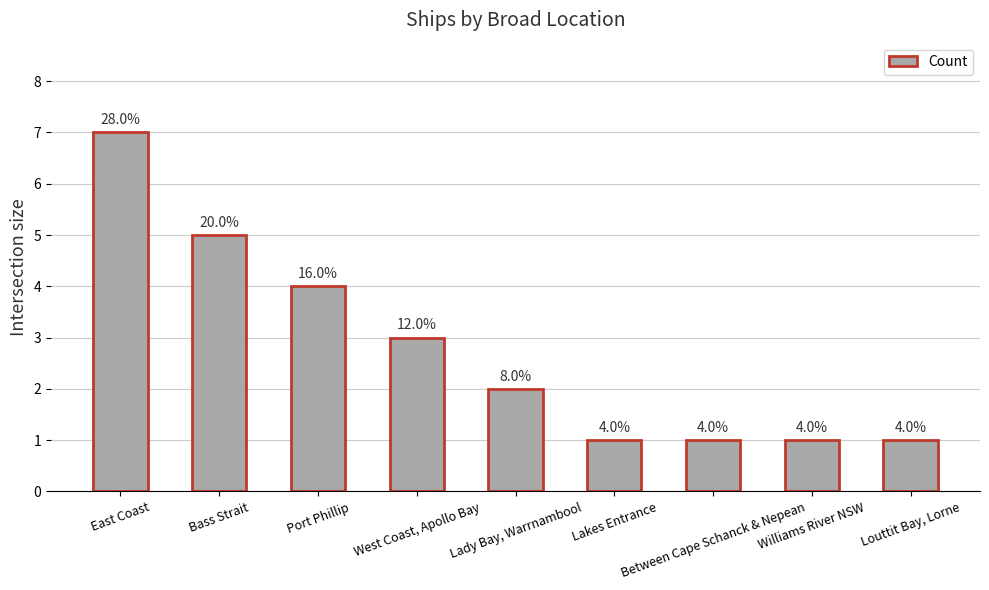

At which label does the data first exceed 2?

East Coast